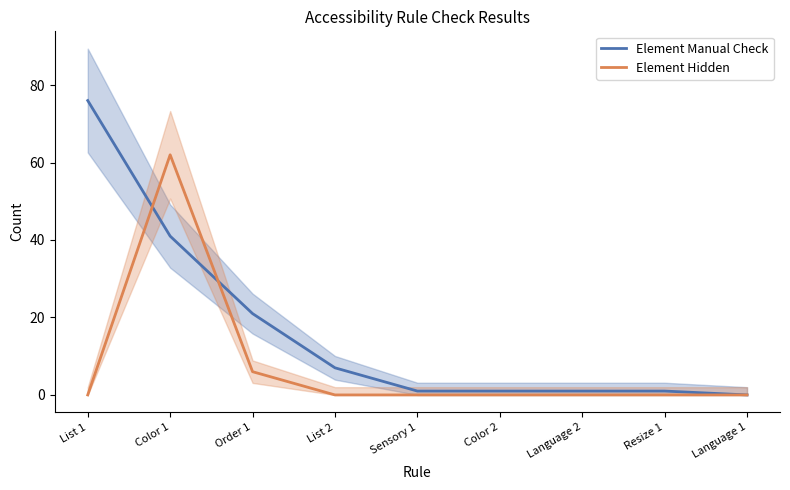

What is the label of the 6th point from the left?

Color 2